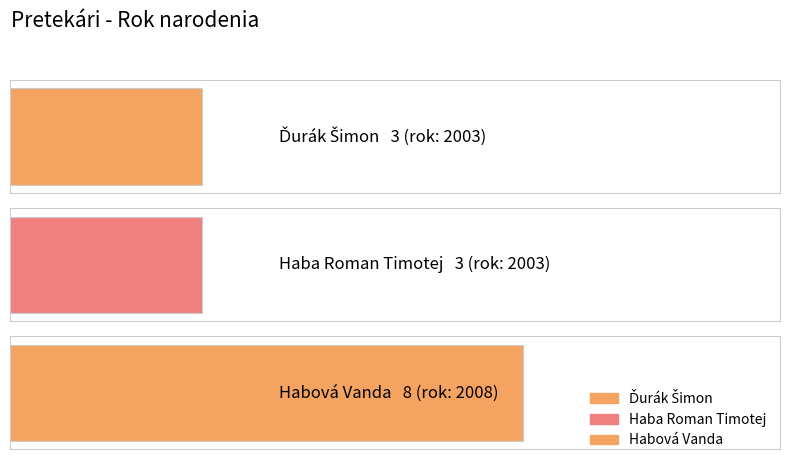

True or false: the data shows 8 at Habová Vanda.

True